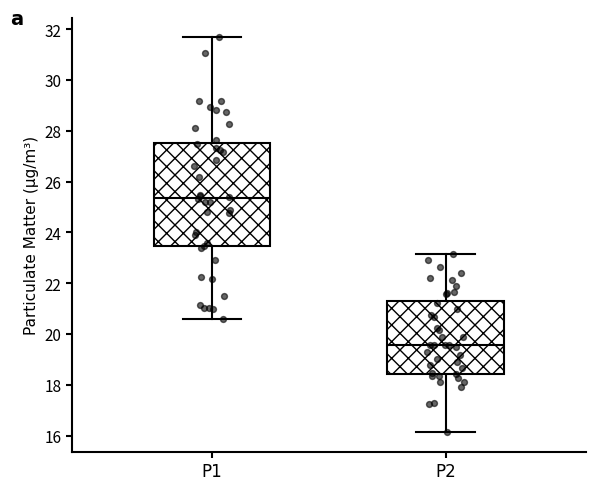

Where is the upper edge of the box for P2 on the y-axis? The values are not printed on the chart, so give them approximately, as read against the axis.

21.4